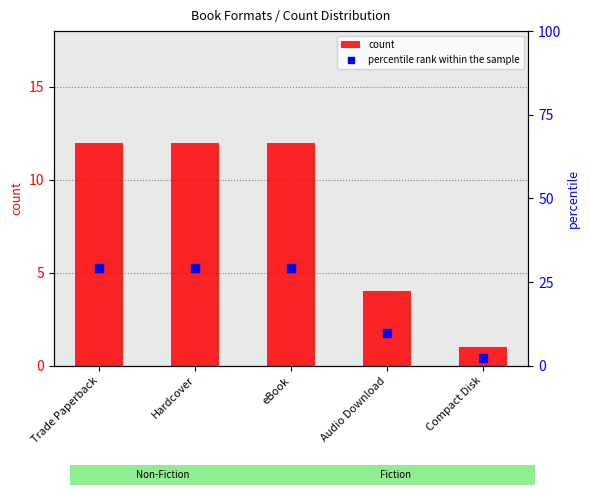

Is the value of percentile rank within the sample at Audio Download greater than the value of count at Audio Download?

Yes